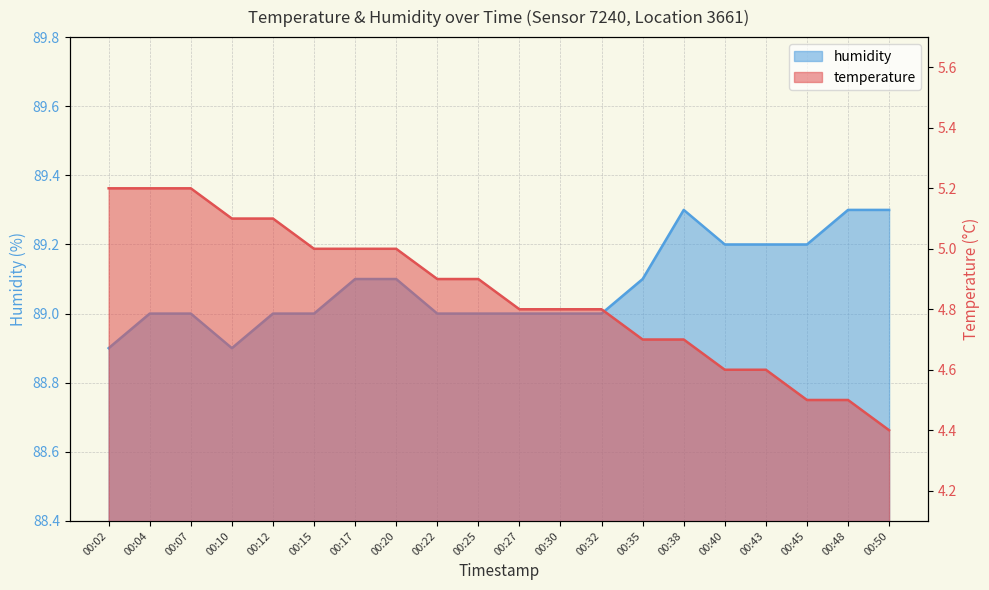

What are all the series names shown in the legend?

temperature, humidity